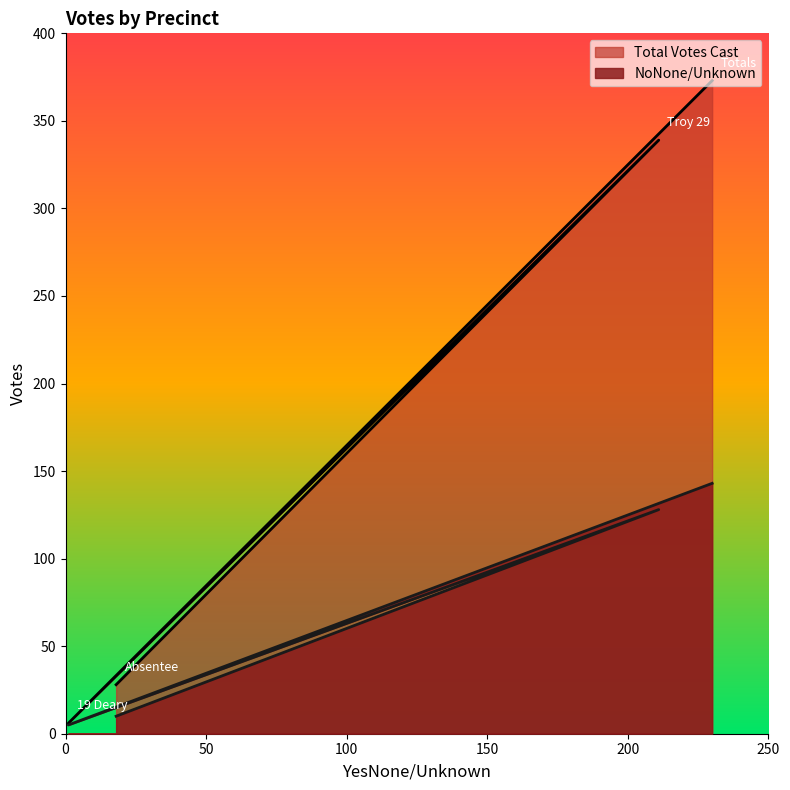

How many data points in NoNone/Unknown are above 128?

1